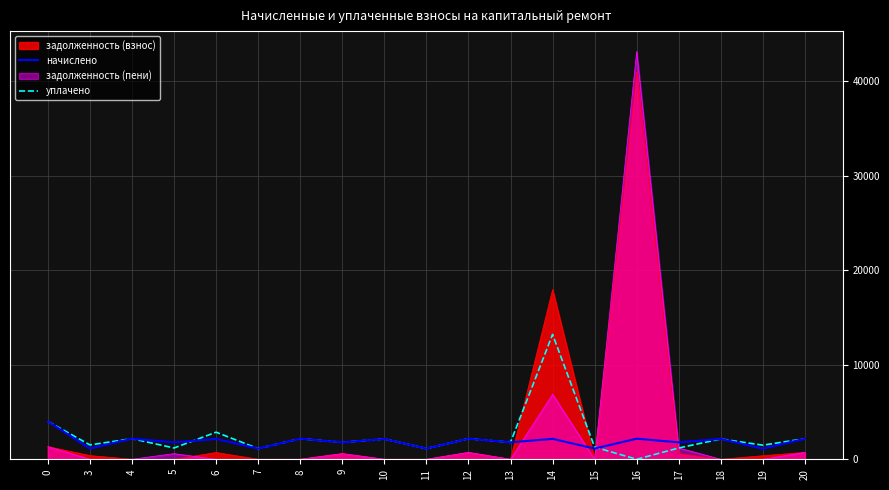

Does the chart display data point markers on the line(s)?

No